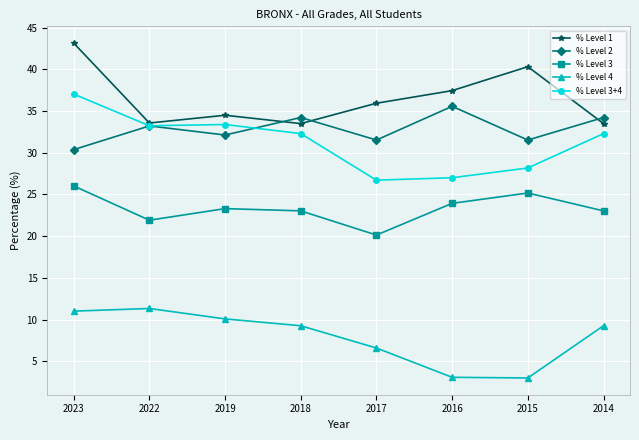

How many categories are shown in the chart?

8